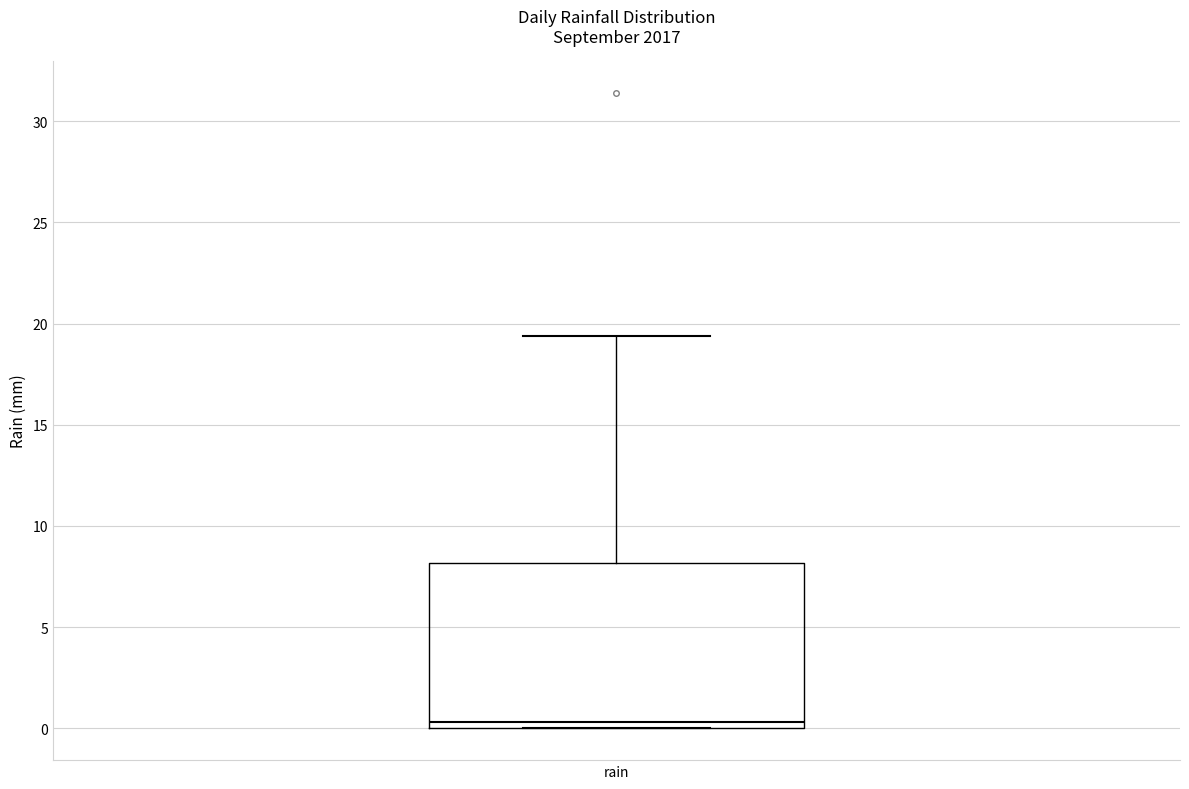

Where is the lower edge of the box for rain on the y-axis? The values are not printed on the chart, so give them approximately, as read against the axis.

0.0